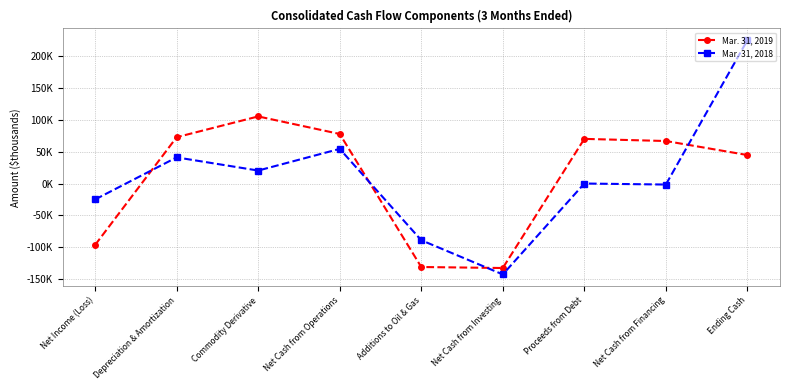

What is the label of the 2nd point from the right?

Net Cash from Financing